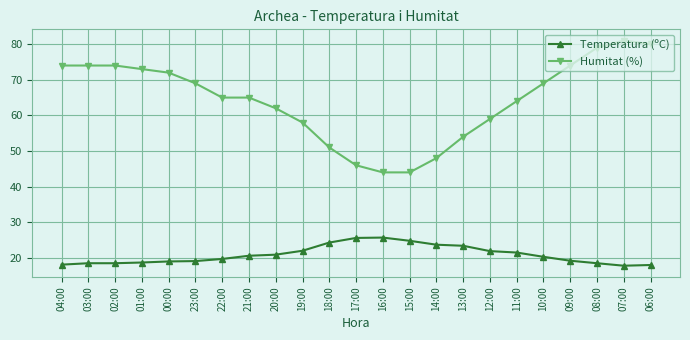

True or false: Temperatura (ºC) has a value of 31.3 at 23:00.

False